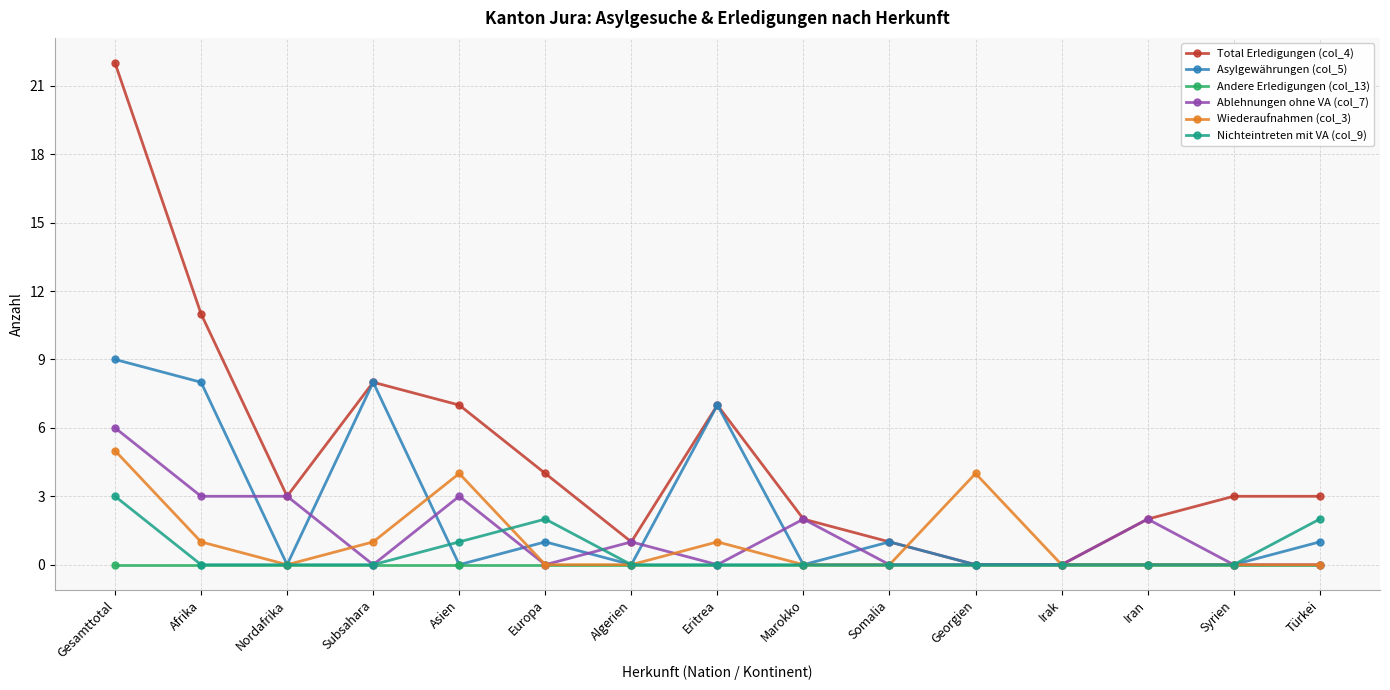

How many categories are shown in the chart?

15